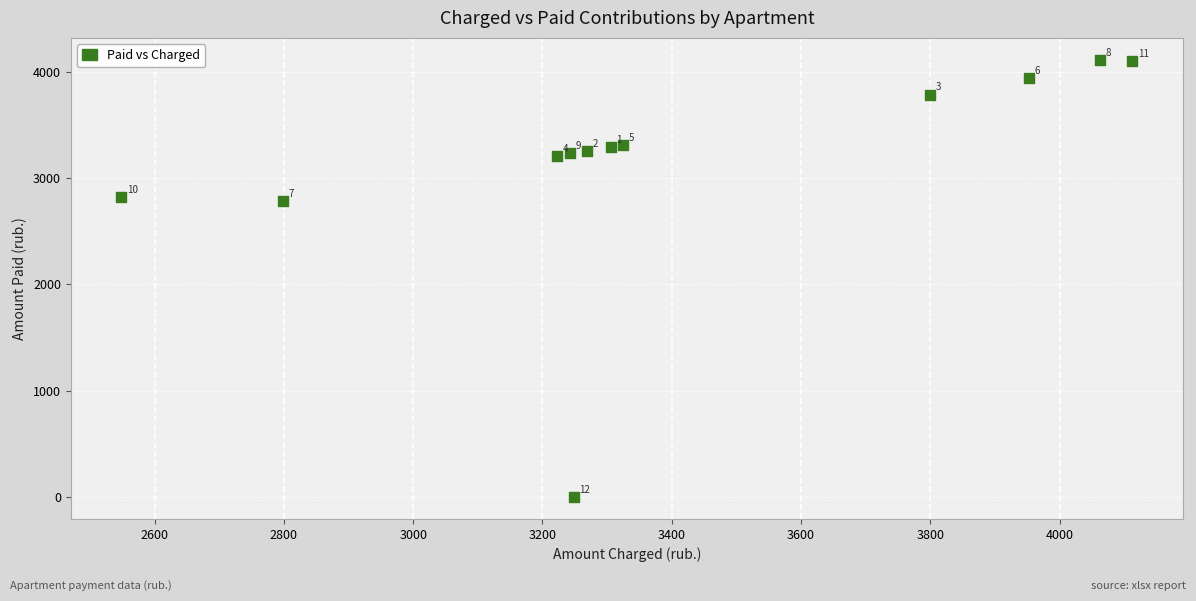

What is the range of X values (max minus min)?

1564.2